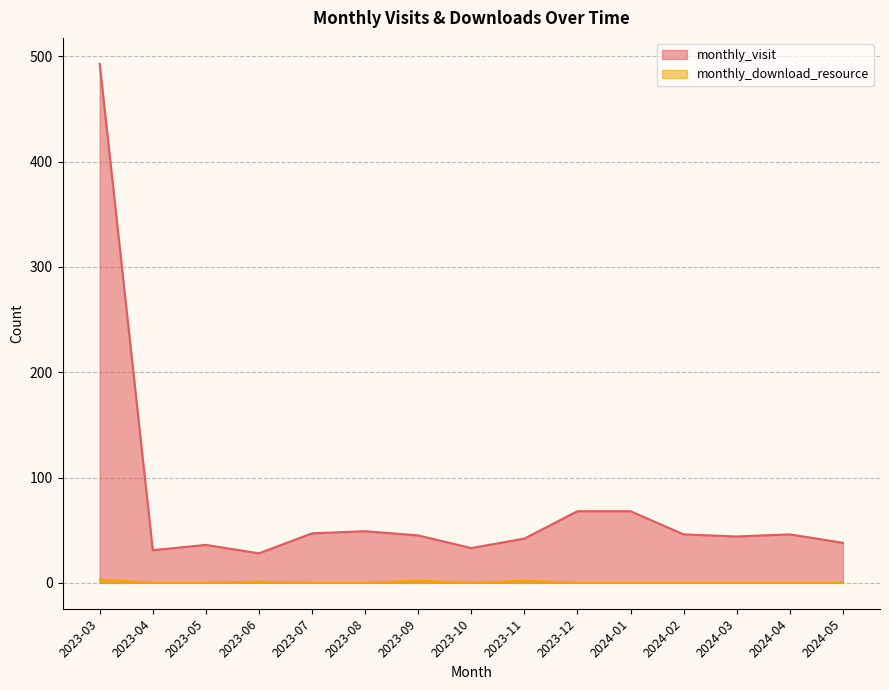

List the series in order of their peak value, highest first.

monthly_visit, monthly_download_resource